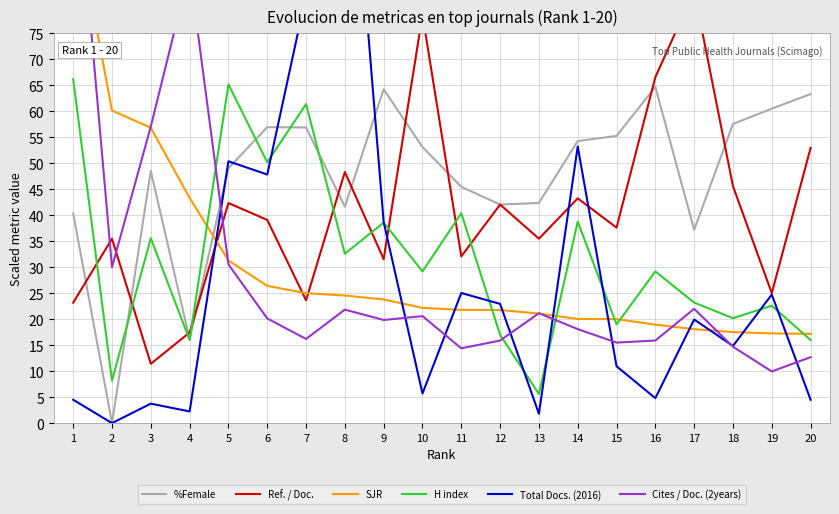

Which series changed the most between 16 and 18?

Ref. / Doc.